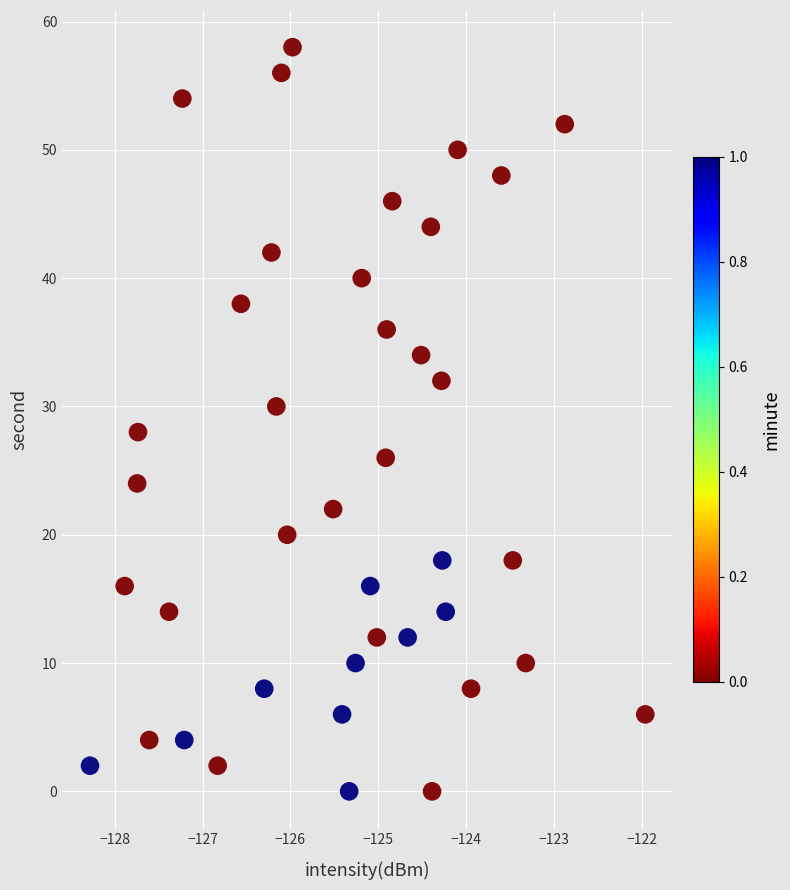

What is the range of Y values (max minus min)?

58